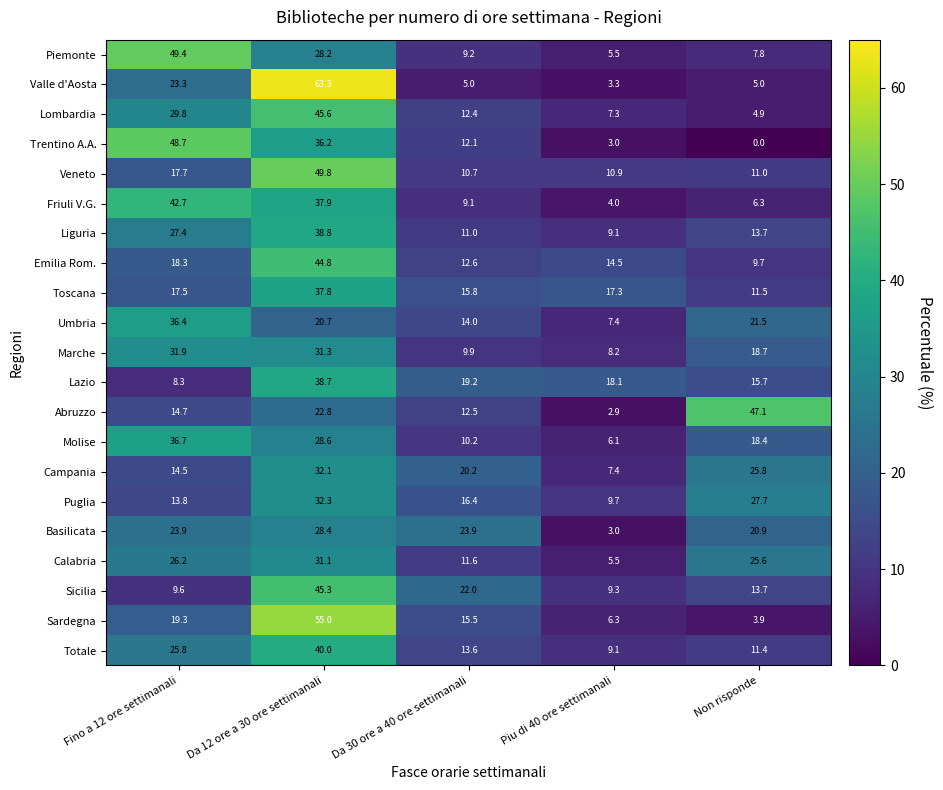

Where does the Valle d'Aosta series first go above 5?

Fino a 12 ore settimanali